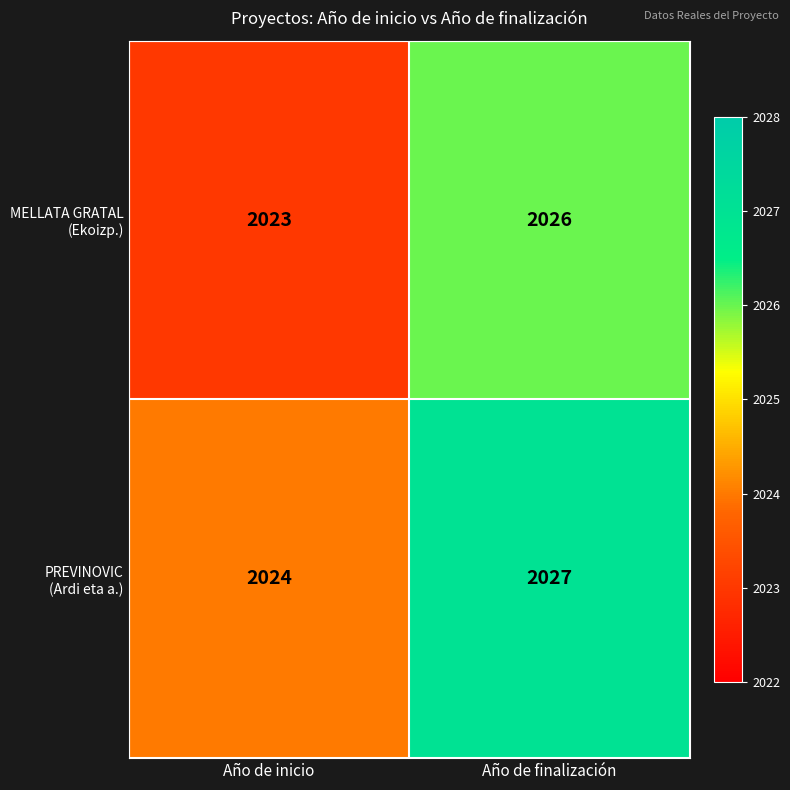

What is the minimum value shown in the chart?

2023